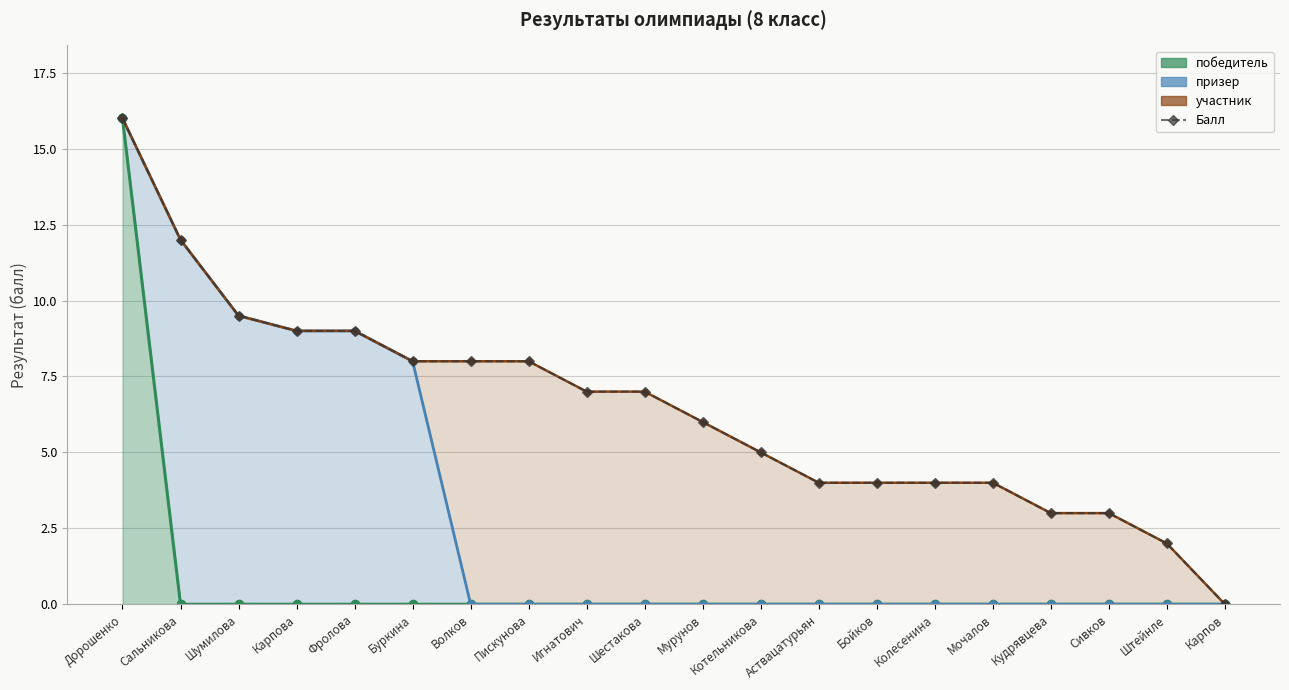

What is the label of the 16th point from the left?

Мочалов